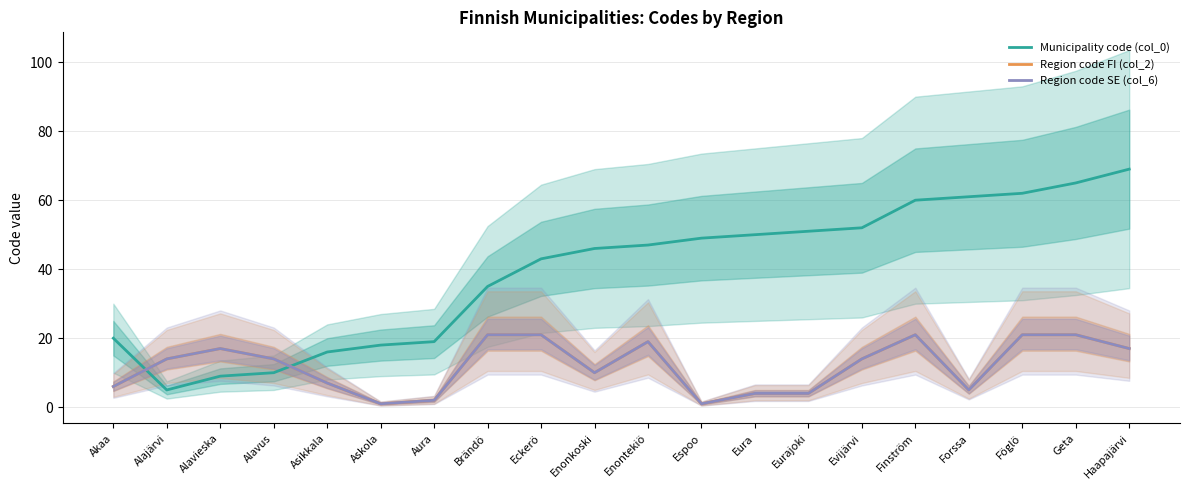

What is the greatest value displayed?

69